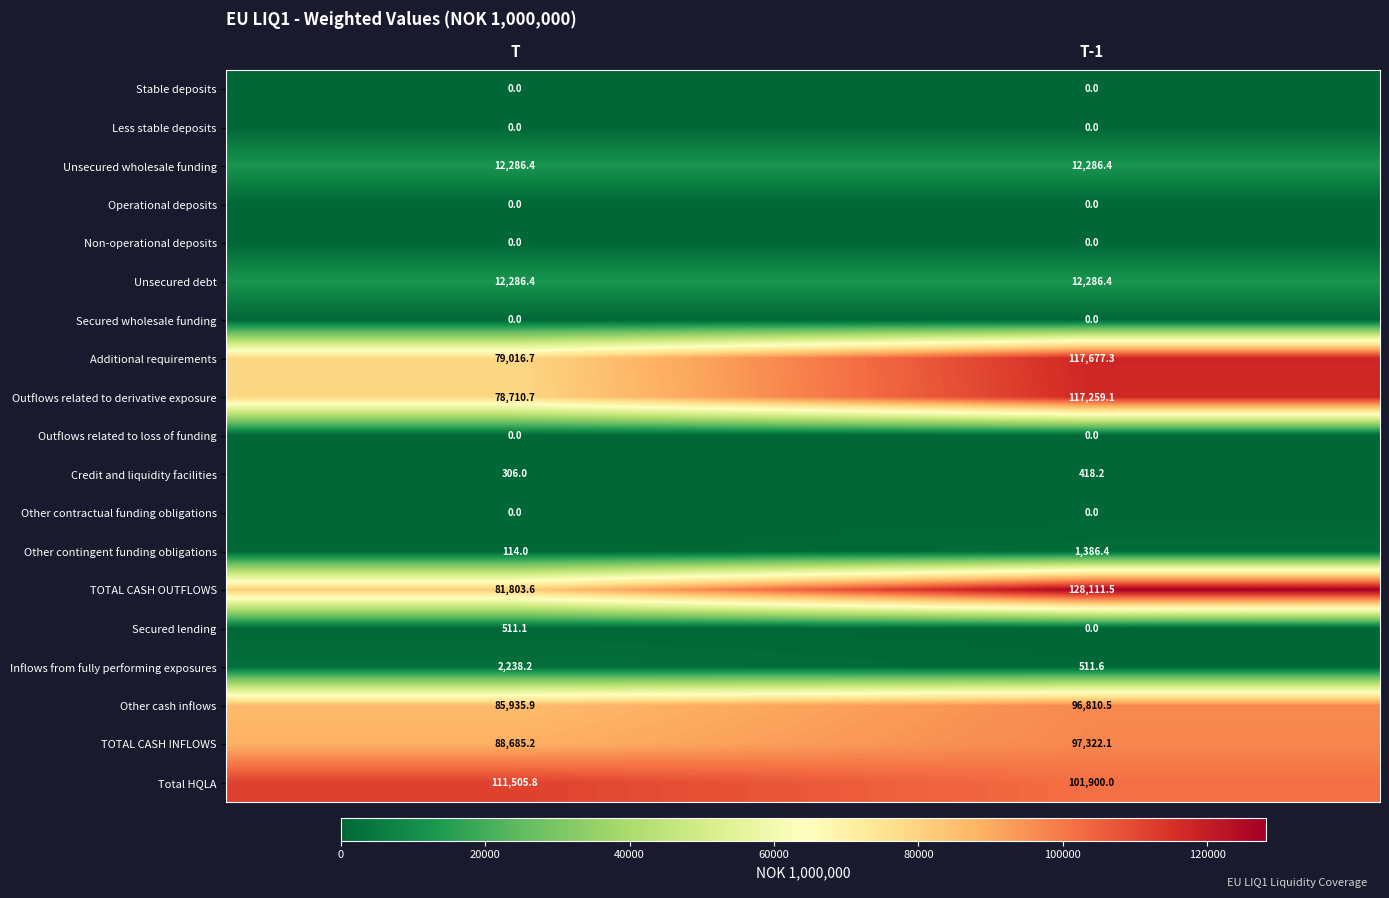

What is the total value across all series at T?

553400.0